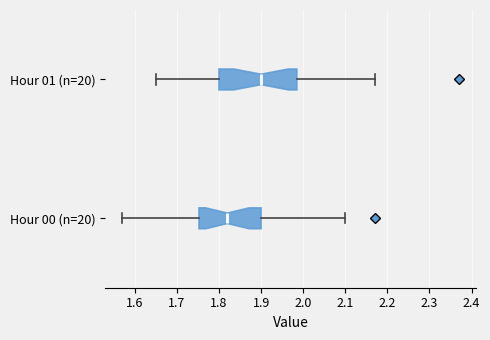

Which box's median line is the furthest to the right?

Hour 01 (n=20)